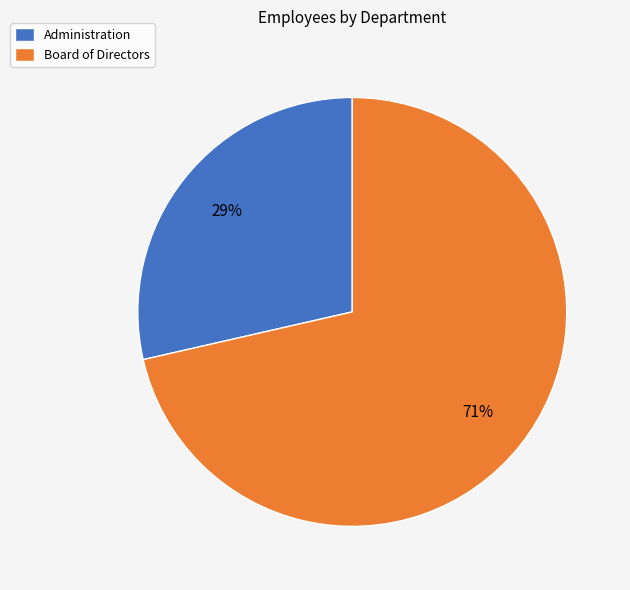

Is there any slice that represents more than half of the pie?

Yes